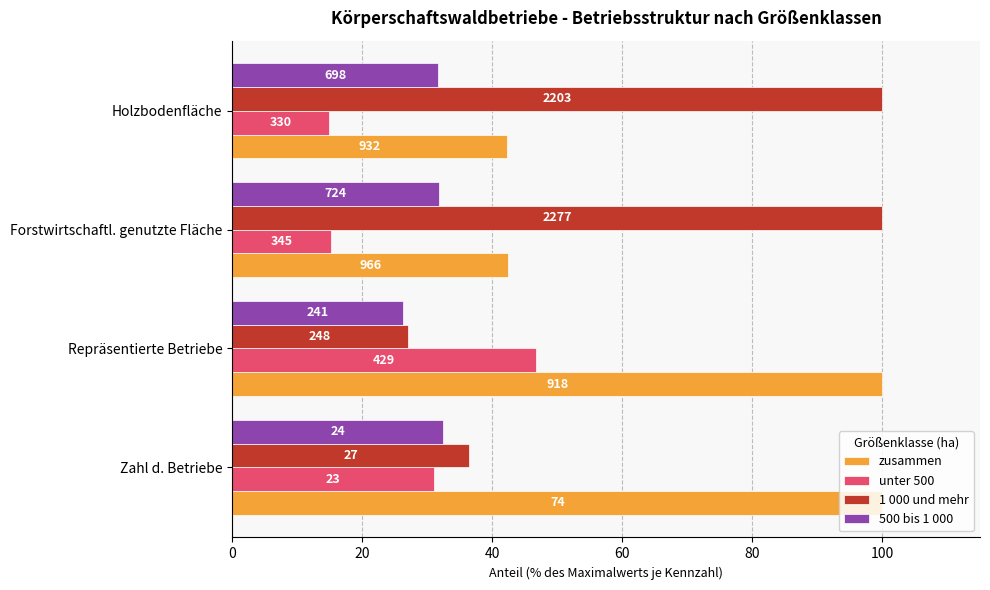

What are all the series names shown in the legend?

zusammen, unter 500, 1 000 und mehr, 500 bis 1 000